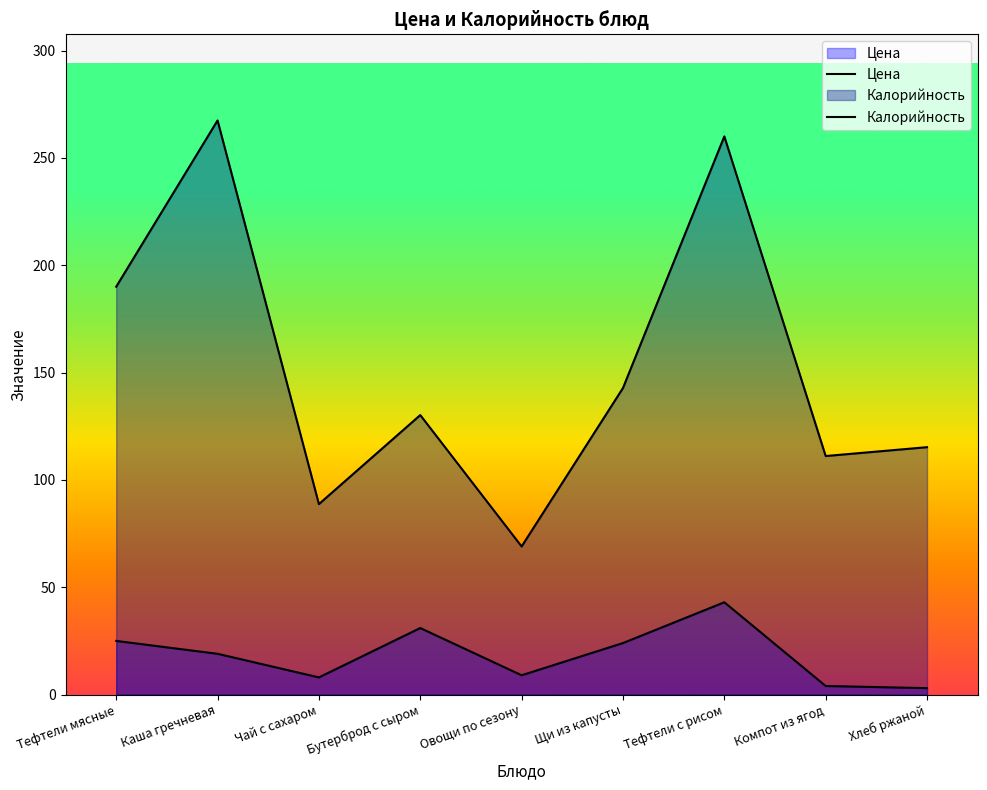

How many interior local peaks does the Калорийность series have?

3